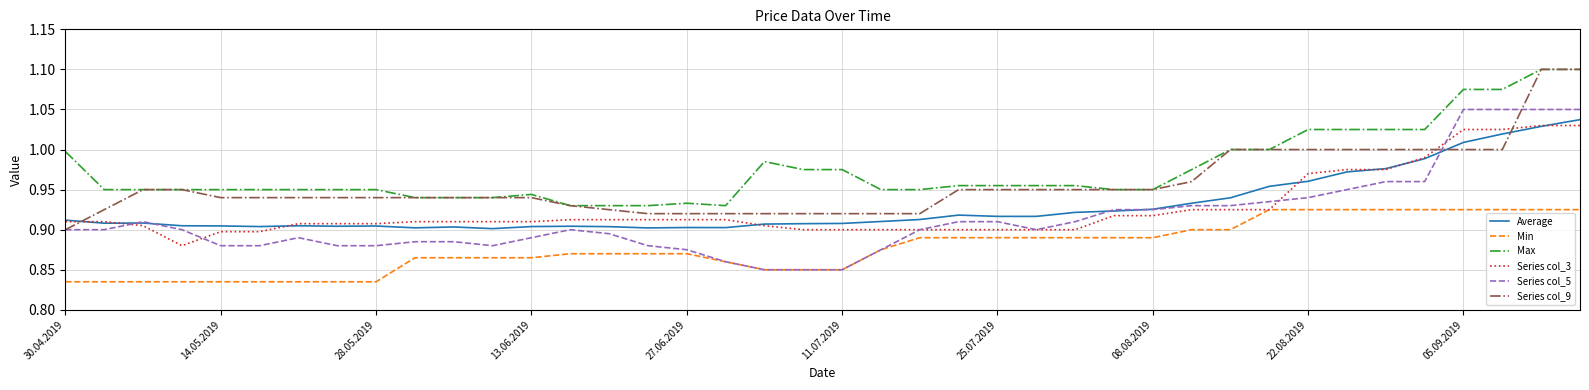

What is the sum of all Min values?

35.1